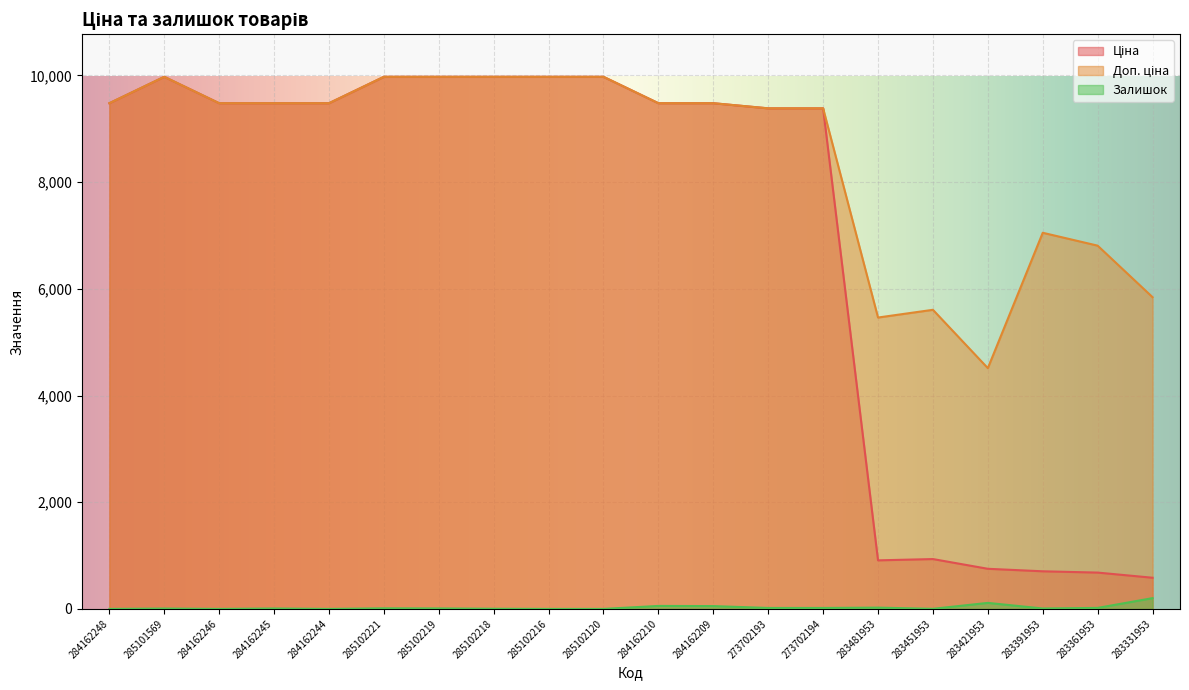

Reading right to left, extract all data points from this chart.

Ціна: 584.4	681.0	705.1	752.2	934.5	910.4	9384.0	9384.0	9480.1	9480.1	9975.0	9975.0	9975.0	9975.0	9975.0	9480.1	9480.1	9480.1	9975.0	9480.1
Доп. ціна: 5843.9	6809.8	7051.3	4513.3	5607.2	5462.3	9384.0	9384.0	9480.1	9480.1	9975.0	9975.0	9975.0	9975.0	9975.0	9480.1	9480.1	9480.1	9975.0	9480.1
Залишок: 202.0	19.0	8.0	113.0	2.0	24.0	18.0	18.0	53.0	56.0	0.0	0.0	3.0	9.0	11.0	0.0	8.0	0.0	7.0	0.0